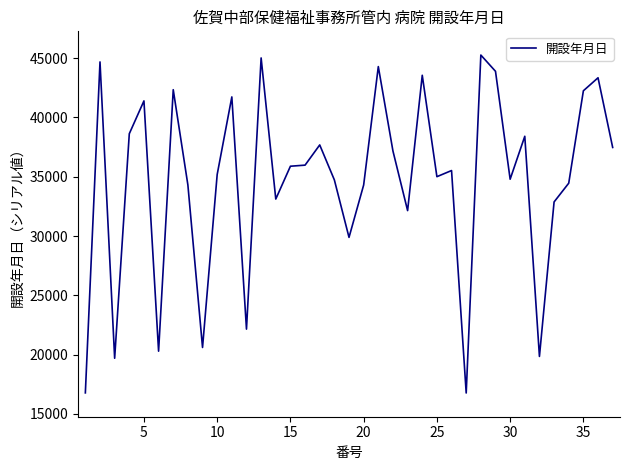

True or false: the data has more than 0 interior local peaks.

True